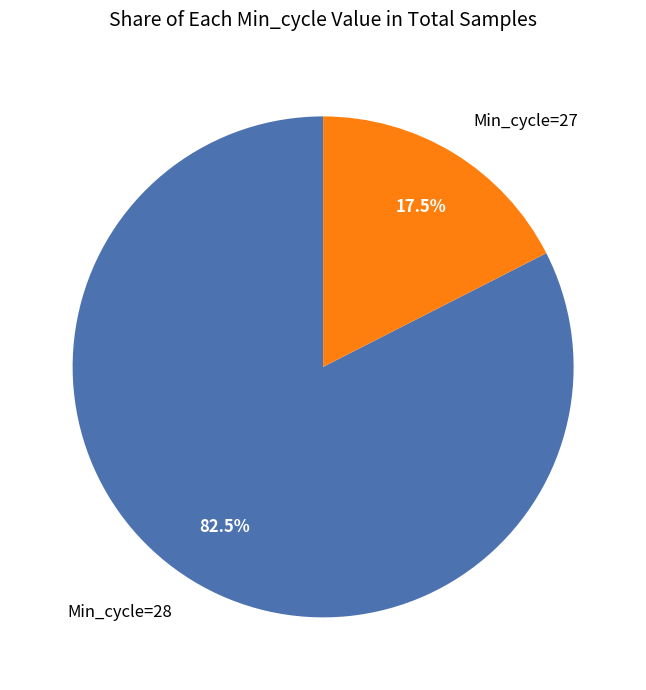

Rank the categories by value from highest to lowest.

Min_cycle=28, Min_cycle=27